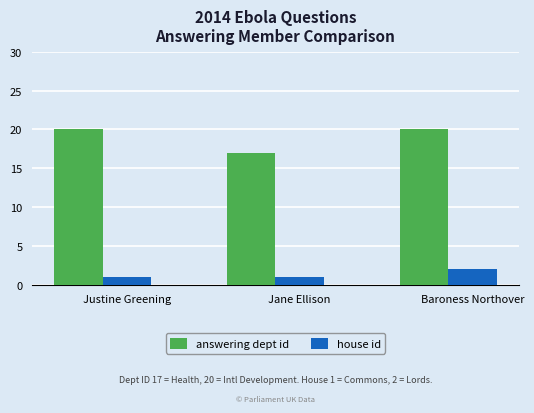

Which series changed the most between Justine Greening and Baroness Northover?

house id